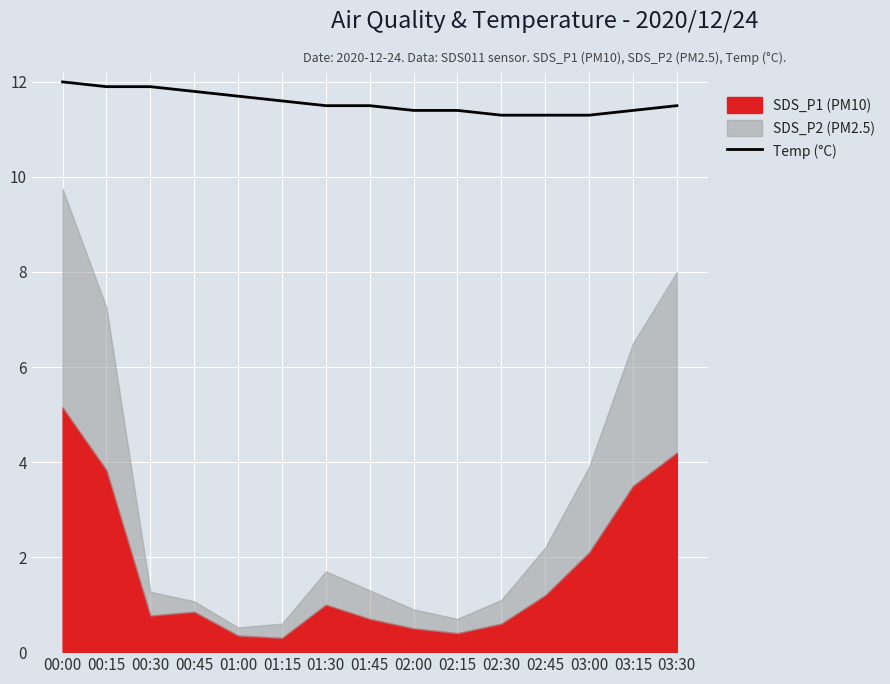

Is it true that the value at 00:00 is 4.3?

False